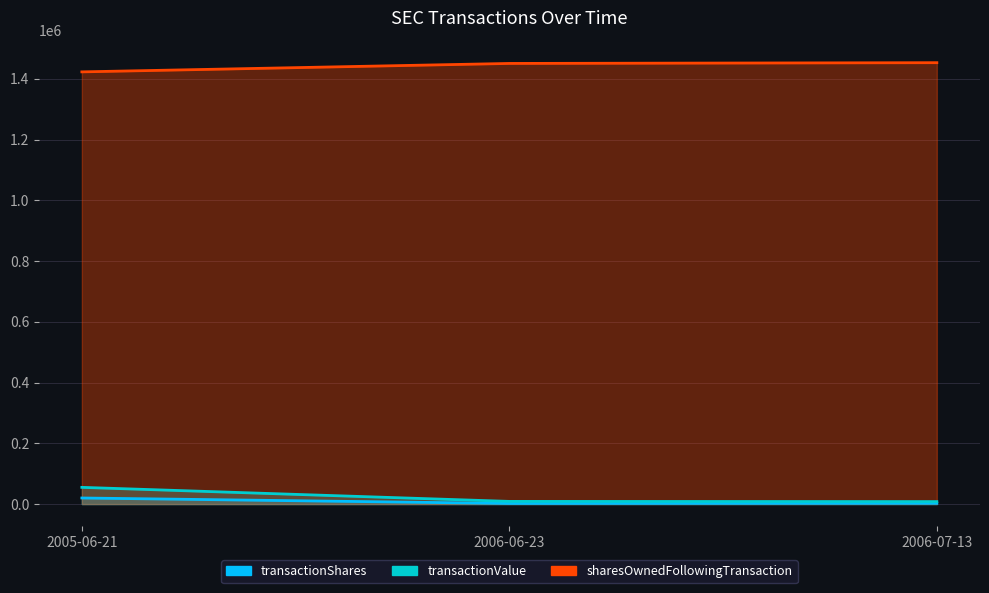

Between 2005-06-21 and 2006-07-13, which is larger?

2005-06-21